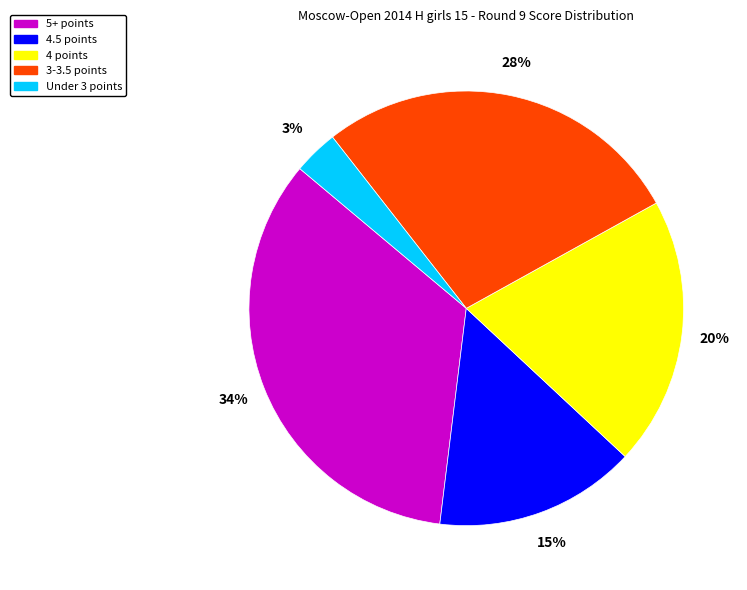

Between 4.5 points and 5+ points, which is larger?

5+ points